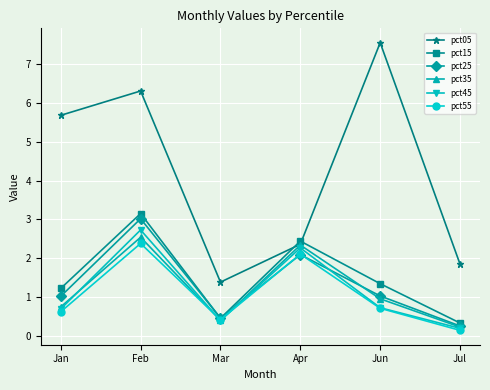

What is the difference between the highest and lowest values at Mar?

1.0